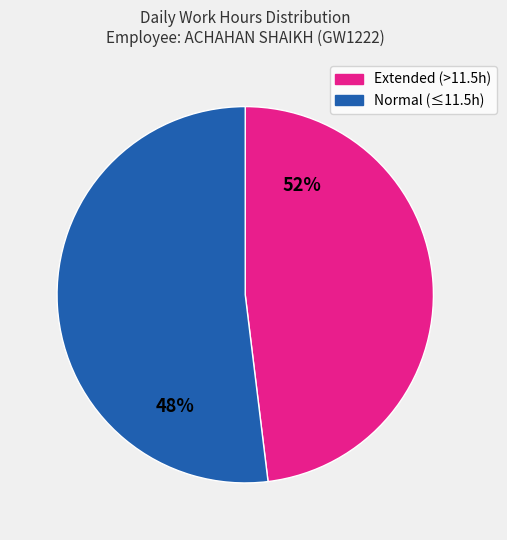

Approximately how many times larger is the value at Extended (>11.5h) compared to Normal (≤11.5h)?

0.9